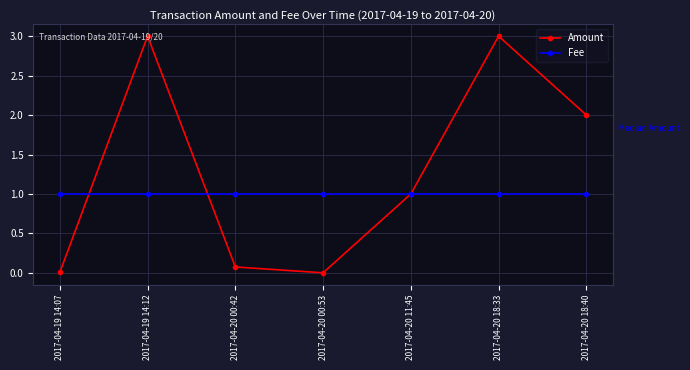

Where is the first local minimum for Amount?

2017-04-20 00:53